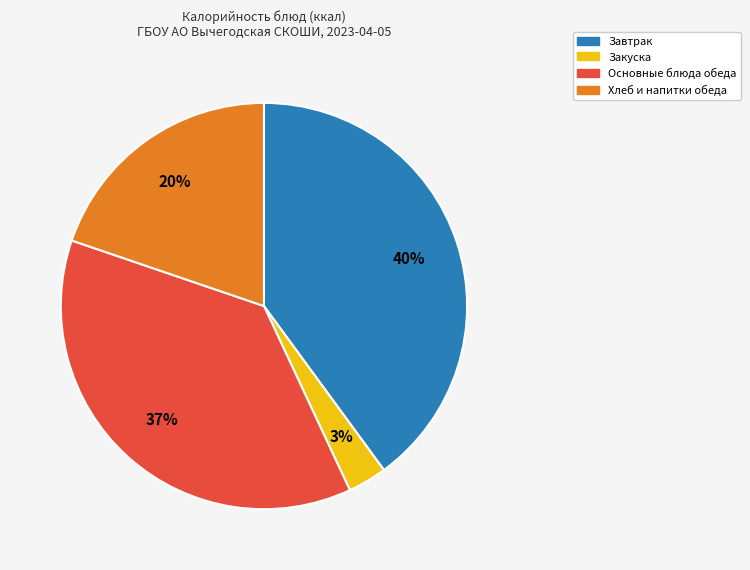

Which slice is the smallest?

Закуска